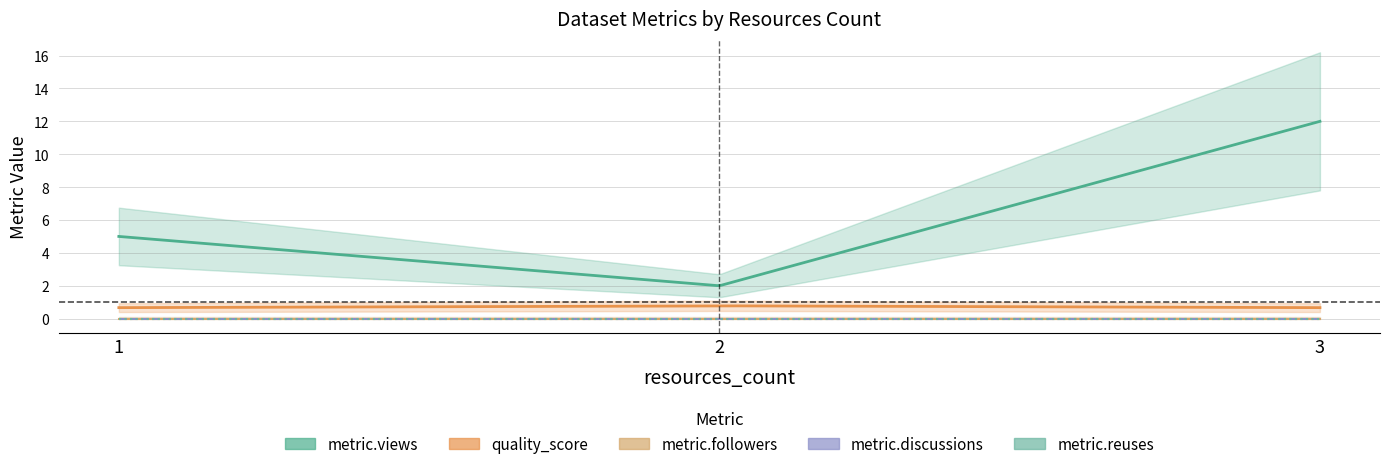

At which category does the chart reach its minimum across all series?

1